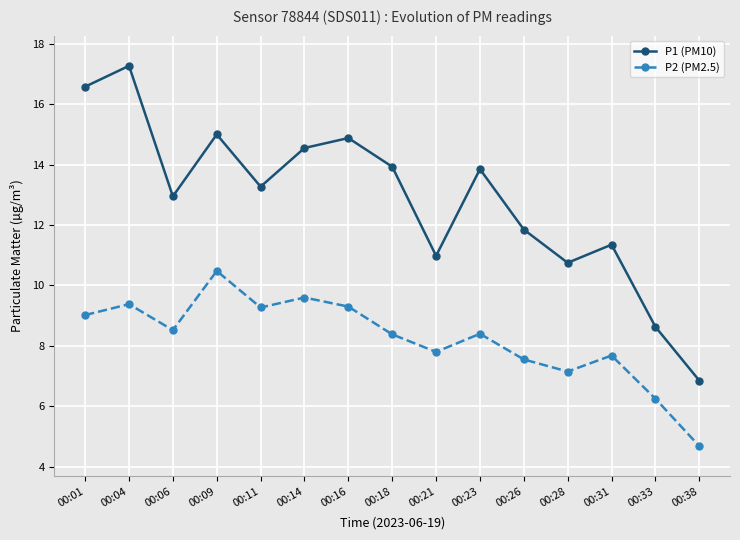

What is the minimum value for P2 (PM2.5)?

4.7